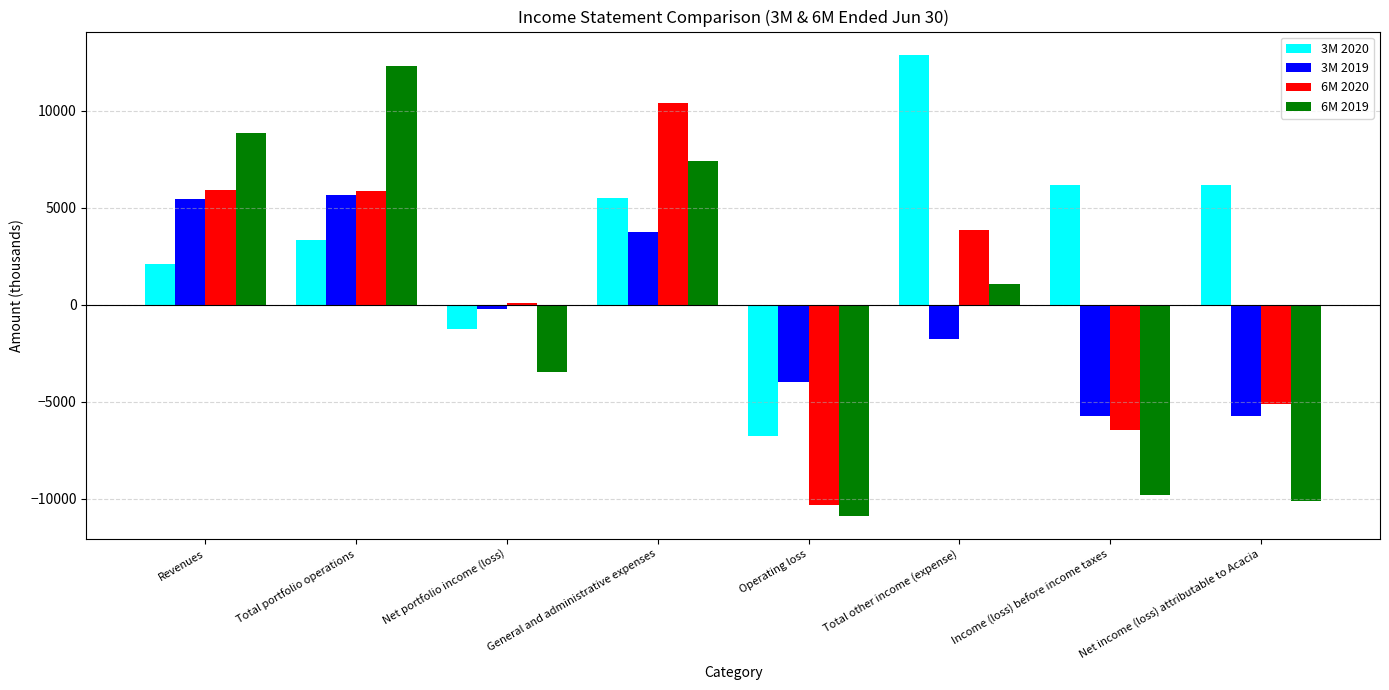

What position from the right is Operating loss?

4